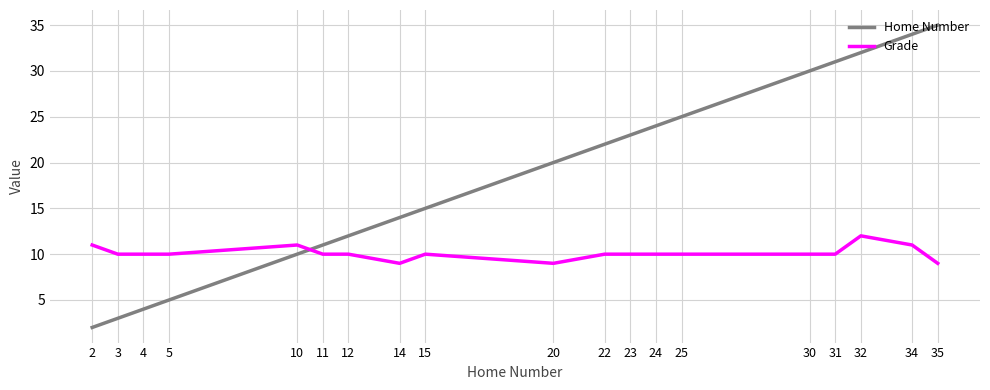

At which label does Home Number reach its minimum?

2